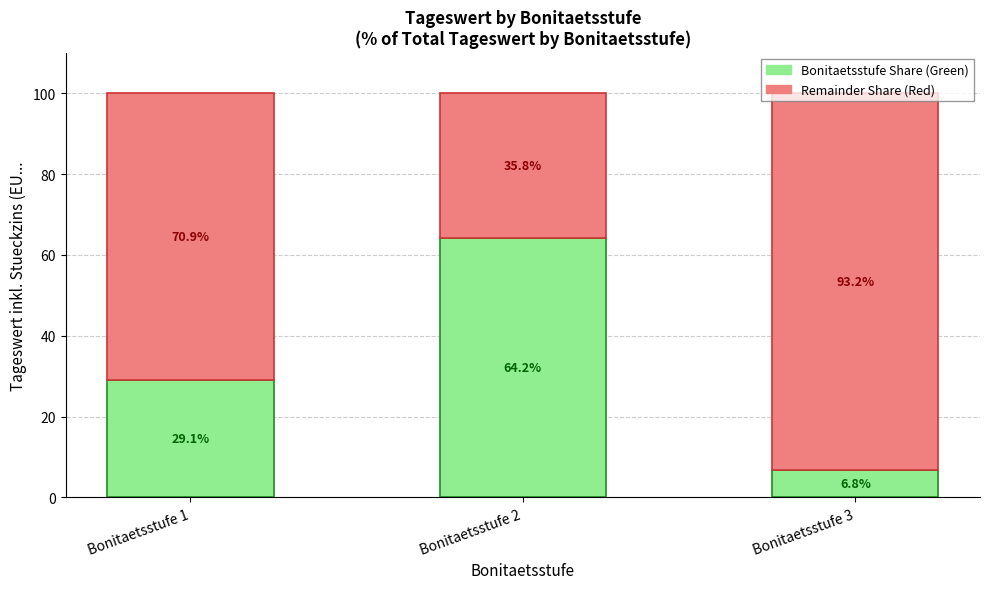

Read the Bonitaetsstufe Share (Green) value at Bonitaetsstufe 3.

6.8